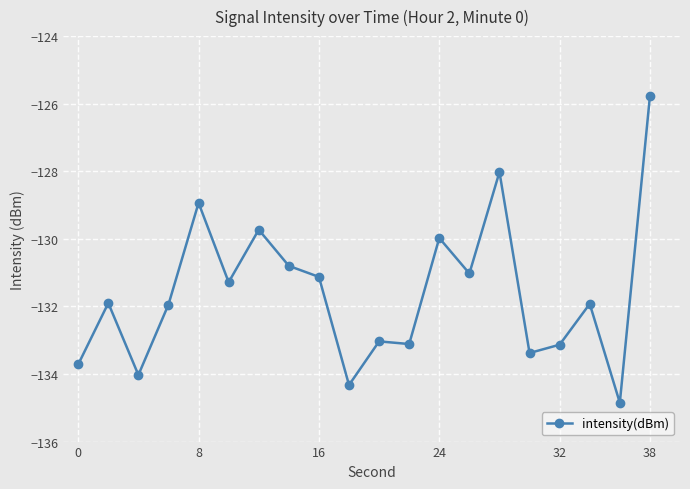

True or false: the data has more than 2 interior local peaks.

True